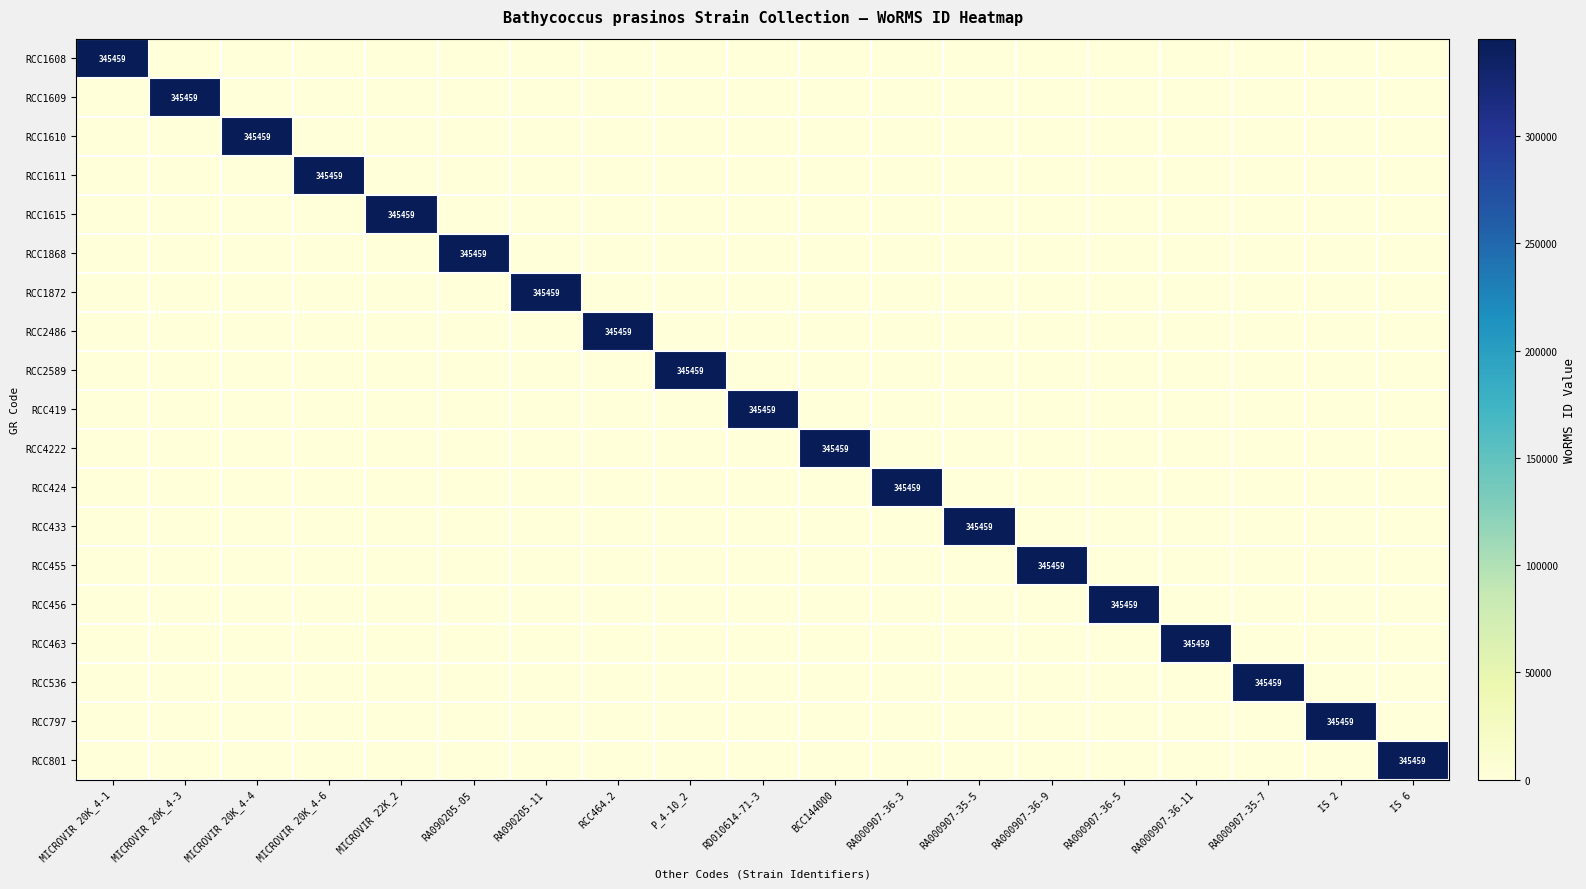

Which category has the highest value in the RCC797 series?

IS 2